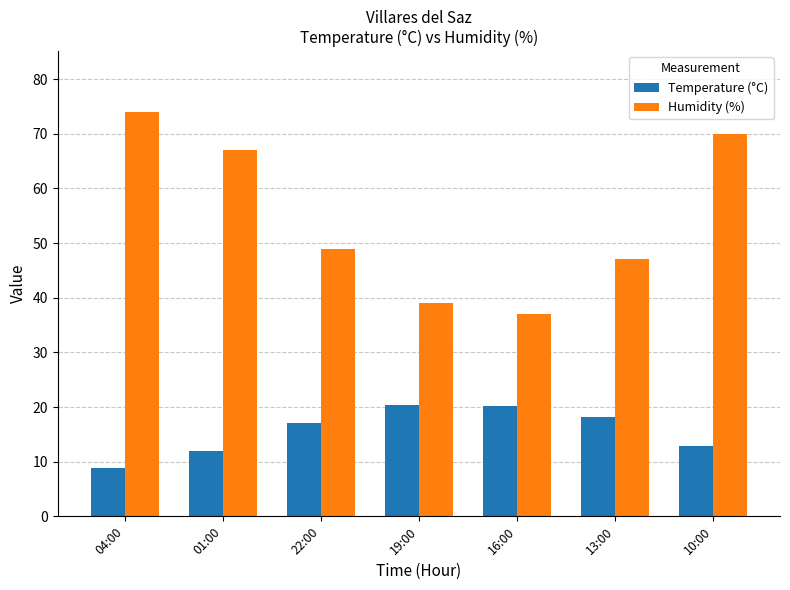

How many bars are there in each group?

2